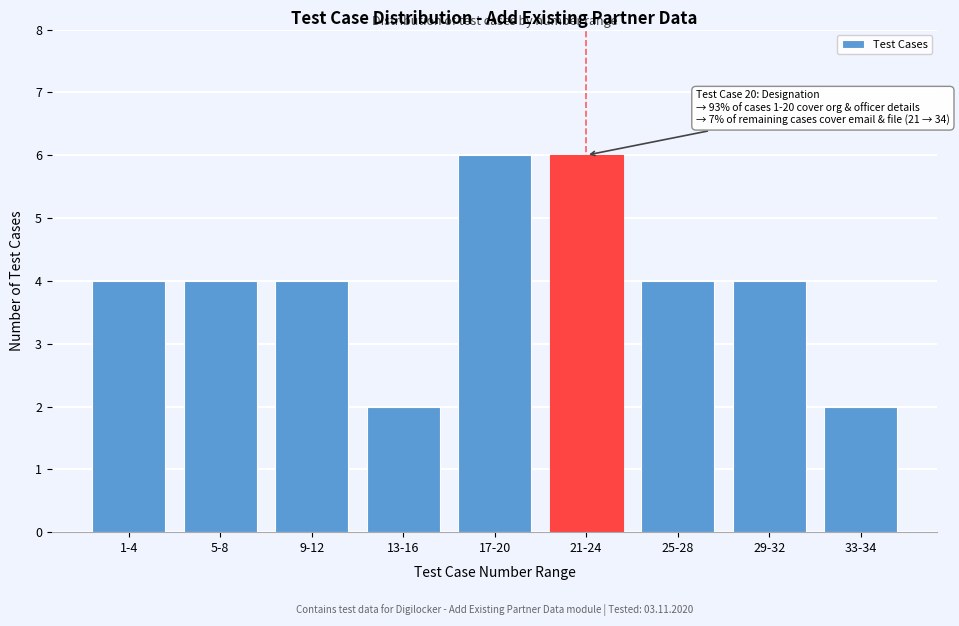

Reading left to right, list all the values displayed in this chart.

4	4	4	2	6	6	4	4	2